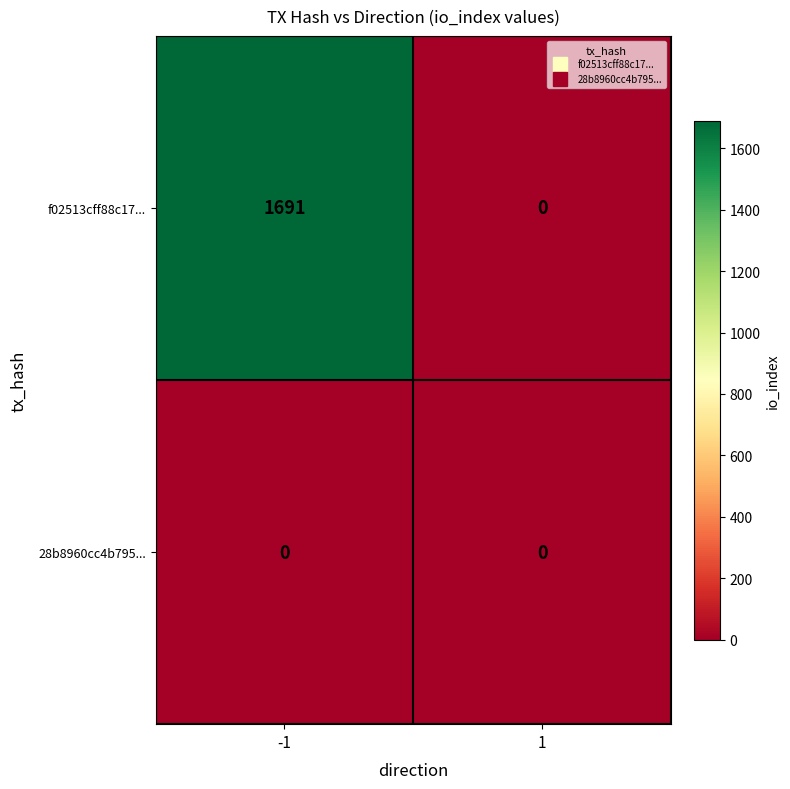

What is the difference between the maximum and minimum values in the f02513cff88c17... series?

1691